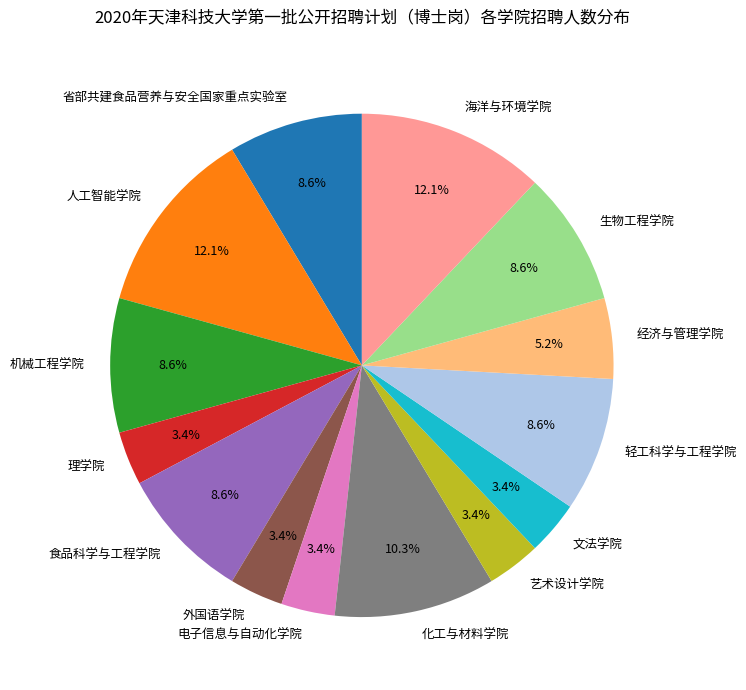

Is there a majority slice in this chart?

No